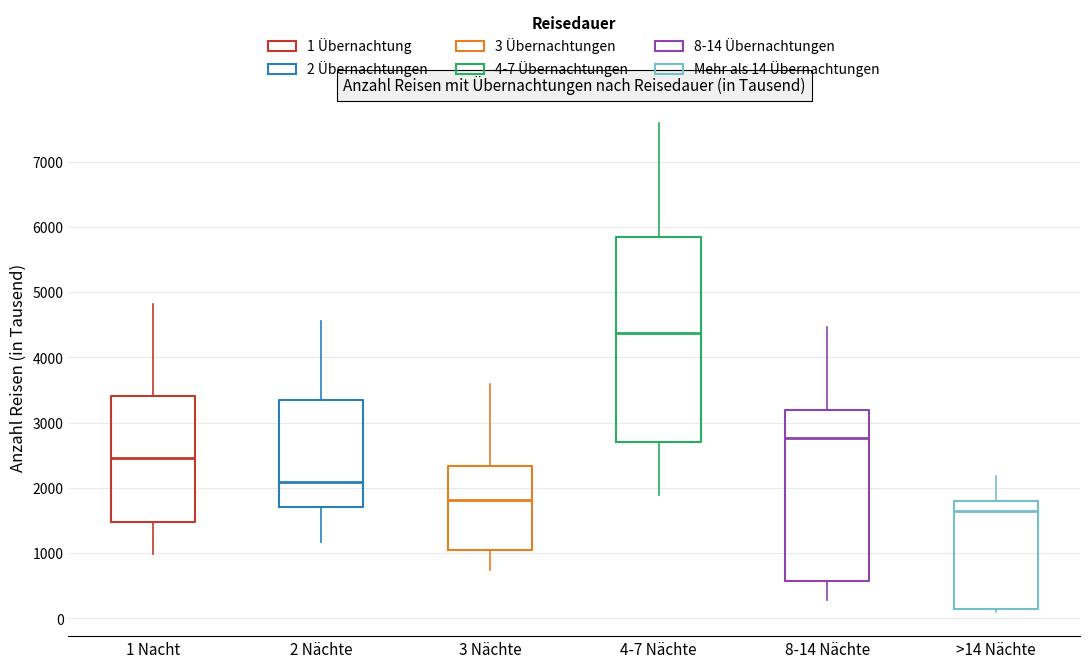

Reading left to right, transcribe this box plot: for each box, give where its median line is, the range the box spans, and where its two whiskers end, as read against the y-axis. The values are not printed on the chart, so give them approximately, as read against the axis.

1 Nacht: median 2500, box 1500 to 3400, whiskers 1000 to 4800
2 Nächte: median 2100, box 1700 to 3400, whiskers 1200 to 4600
3 Nächte: median 1800, box 1100 to 2300, whiskers 700 to 3600
4-7 Nächte: median 4400, box 2700 to 5800, whiskers 1900 to 7600
8-14 Nächte: median 2800, box 600 to 3200, whiskers 300 to 4500
>14 Nächte: median 1600, box 100 to 1800, whiskers 100 (just below the box's lower edge) to 2200